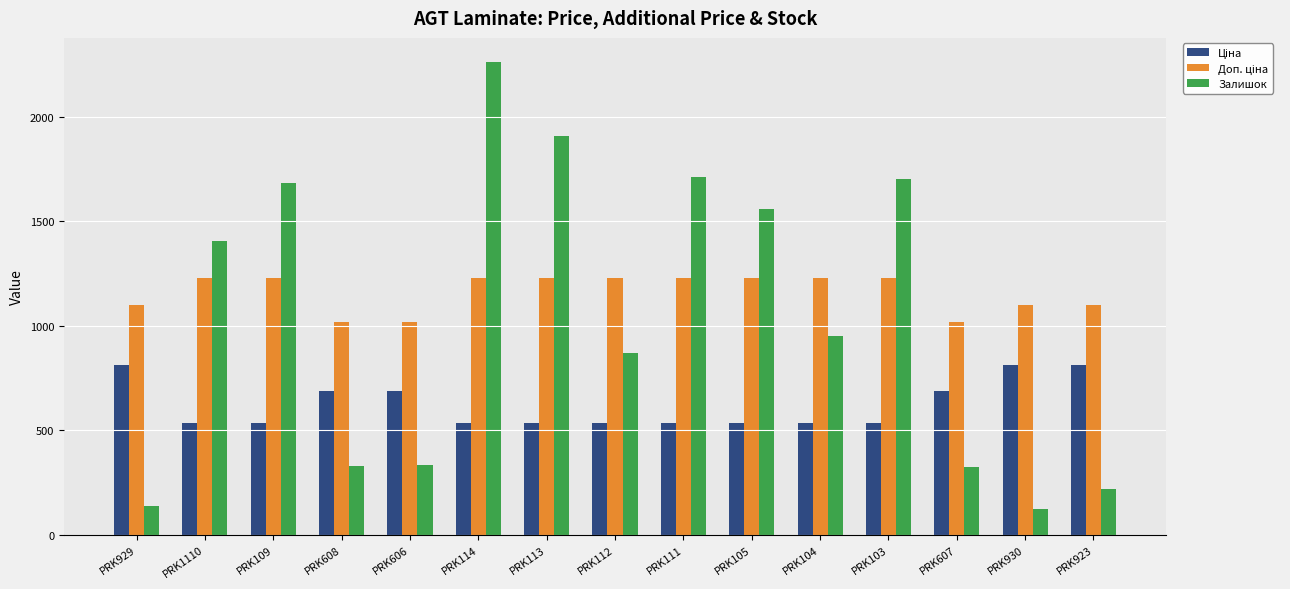

Which series has the largest range (max minus min)?

Залишок